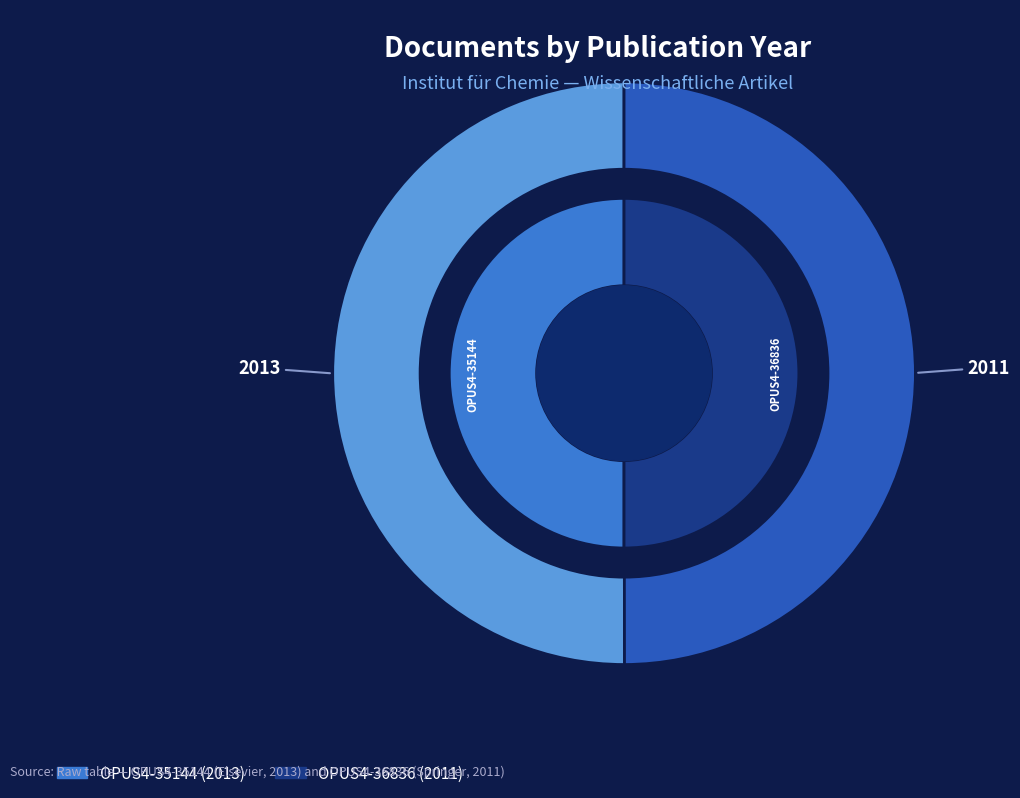

Rank the categories by value from lowest to highest.

OPUS4-36836, OPUS4-35144